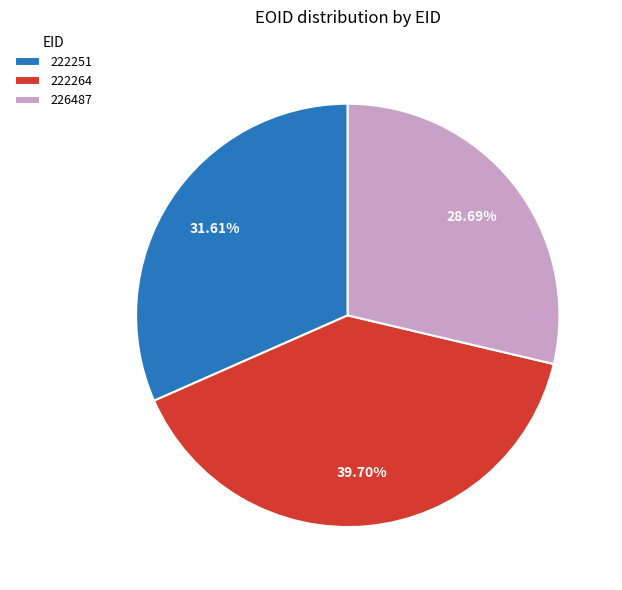

Is 222264 the majority of the pie?

No